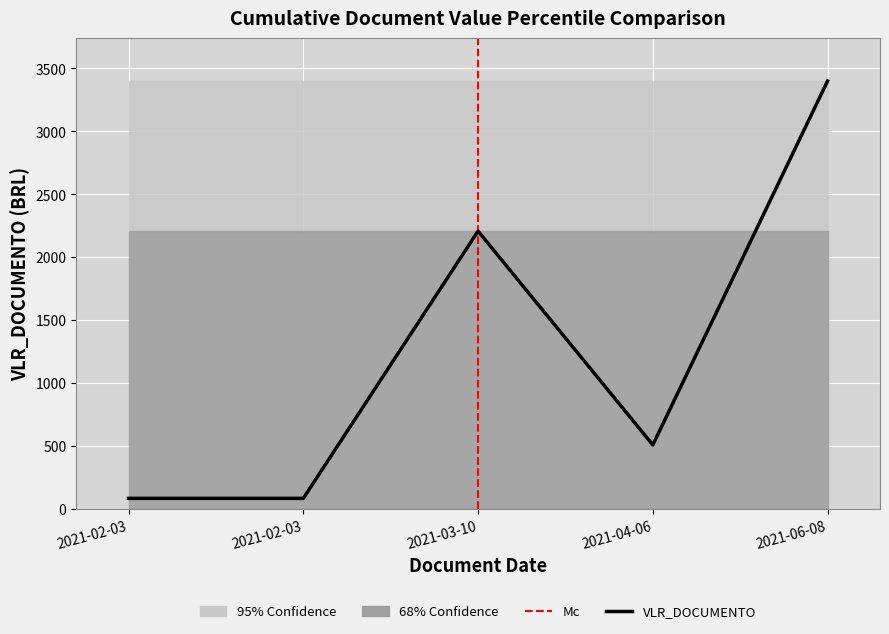

Rank the categories by value from lowest to highest.

2021-02-03, 2021-02-03, 2021-04-06, 2021-03-10, 2021-06-08